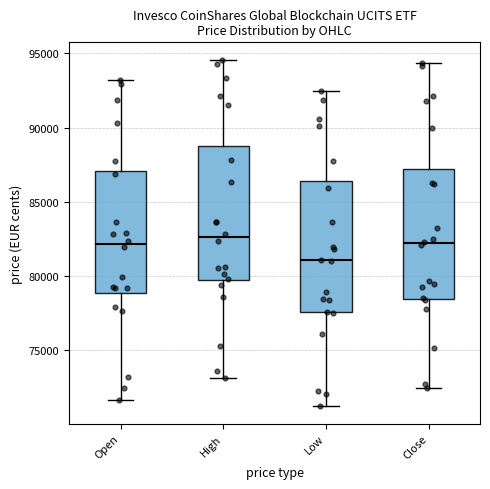

Reading left to right, read every box against the y-axis: the position of its median line, the range the box covers, and the ends of its whiskers. The values are not printed on the chart, so give them approximately, as read against the axis.

Open: median 82000, box 79000 to 87000, whiskers 71500 to 93000
High: median 82500, box 79500 to 88500, whiskers 73000 to 94500
Low: median 81000, box 77500 to 86500, whiskers 71000 to 92500
Close: median 82000, box 78500 to 87000, whiskers 72500 to 94500